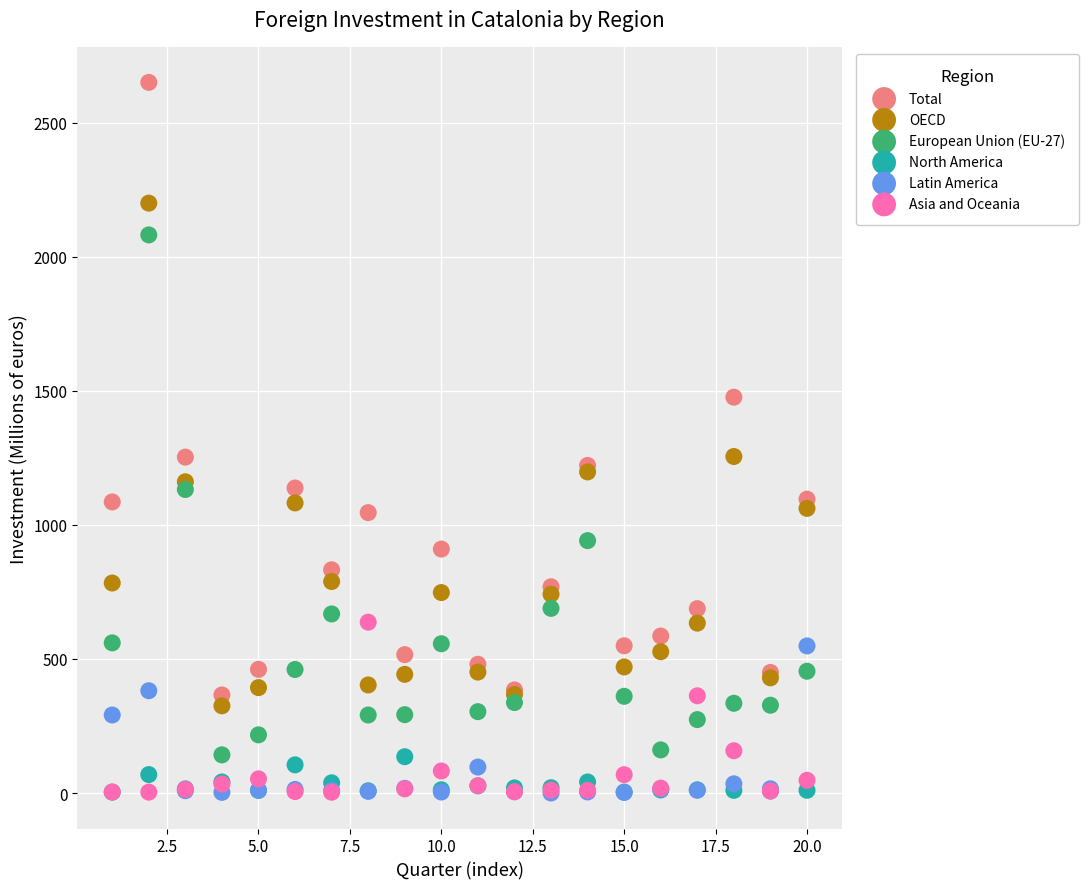

Which series contains the highest Y value?

Total